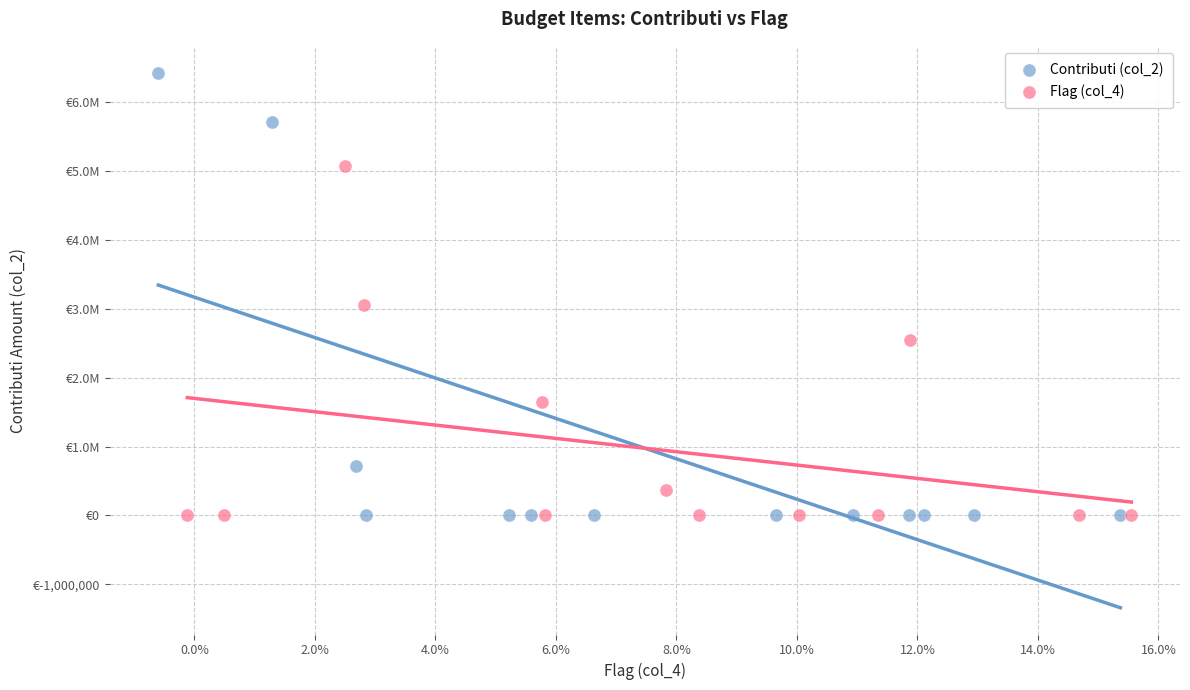

What are all the series names shown in the legend?

Contributi (col_2), Flag (col_4)